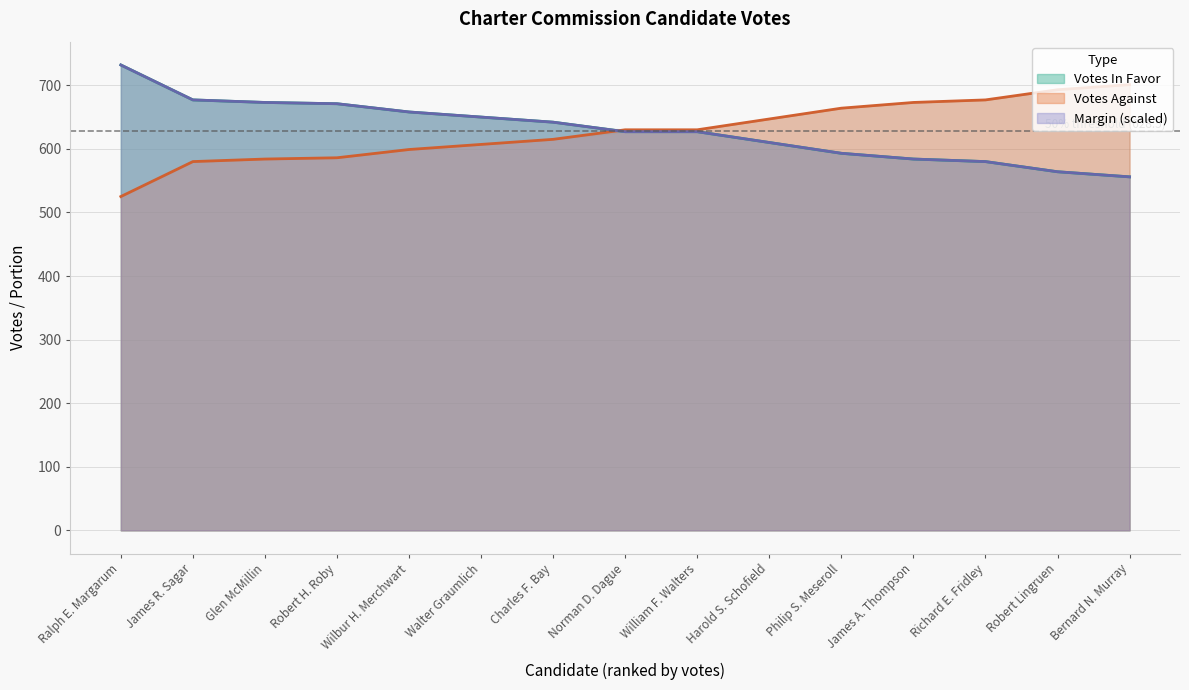

How many times do Margin and Votes In Favor cross each other?

8